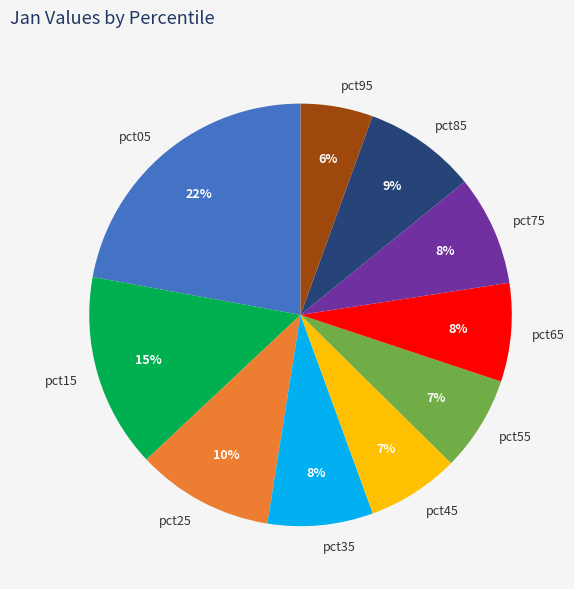

What is the ratio of the value at pct15 to the value at pct45?

2.1